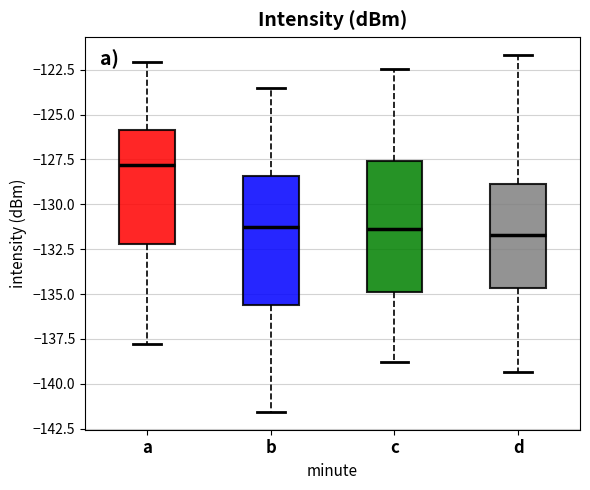

Where is the lower edge of the box for c on the y-axis? The values are not printed on the chart, so give them approximately, as read against the axis.

-135.0